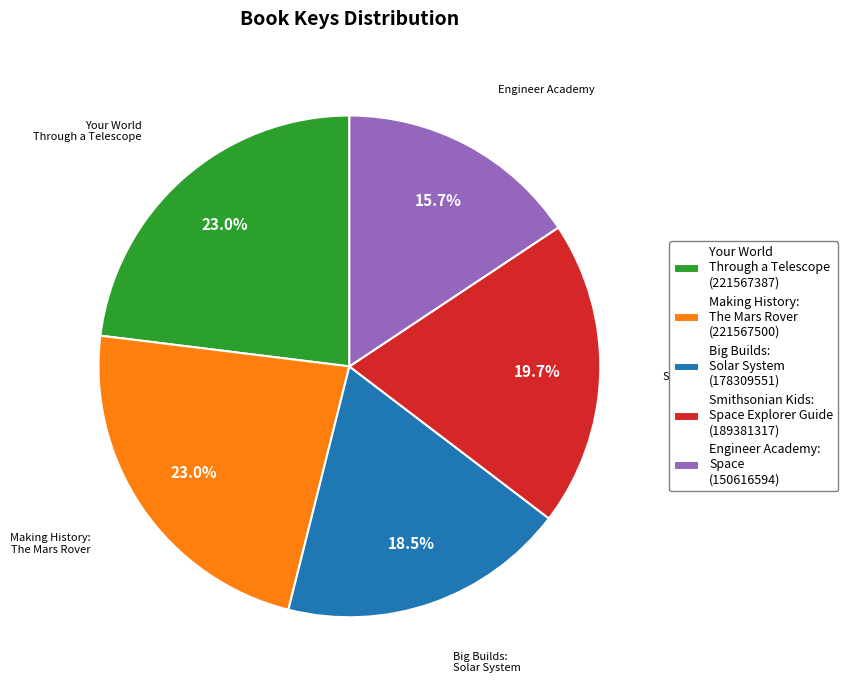

To the nearest percent, what is the average slice percentage?

20%